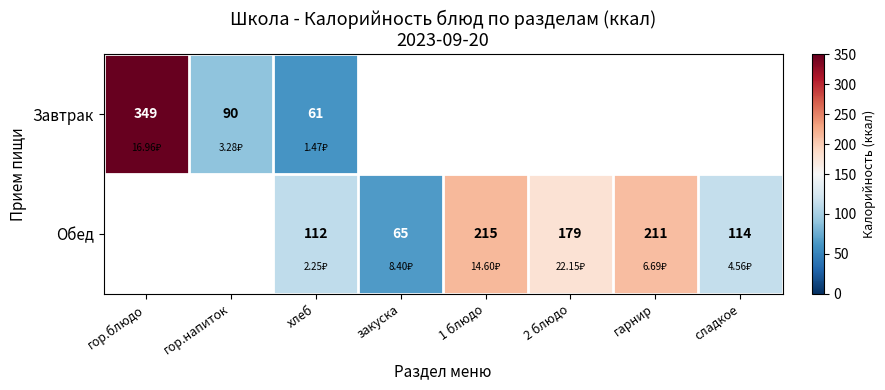

The Обед series shows 187.6 at сладкое. True or false?

False